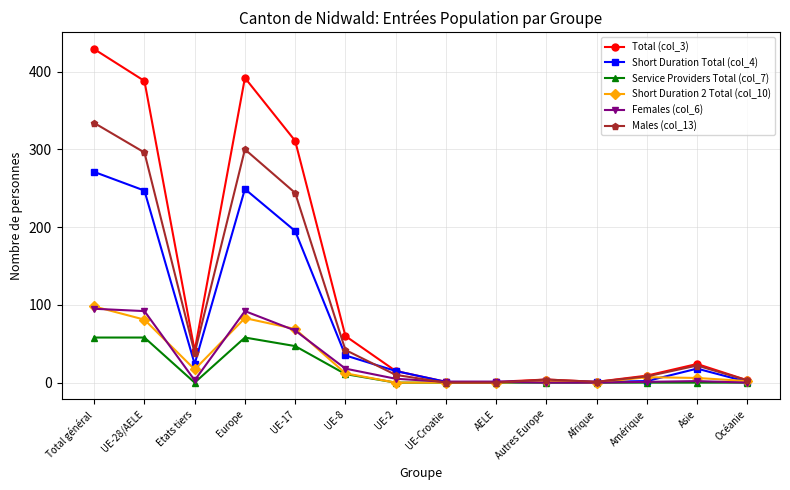

What is the average value of the Total (col_3) series?

120